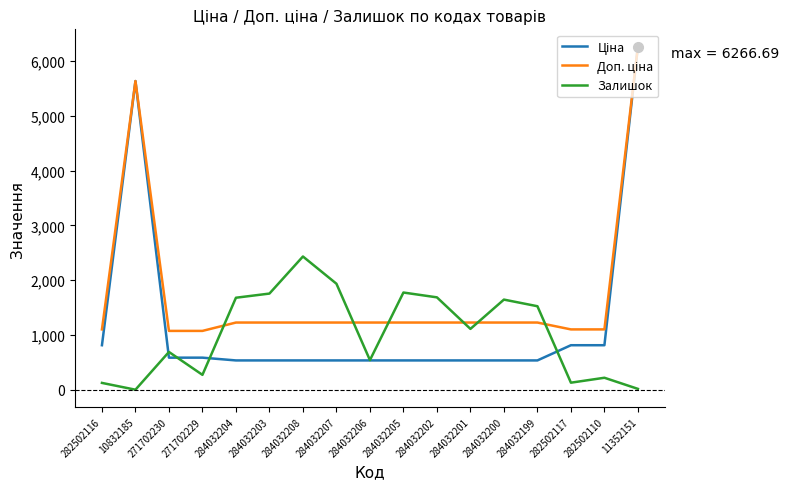

The Залишок series shows 663.4 at 284032199. True or false?

False